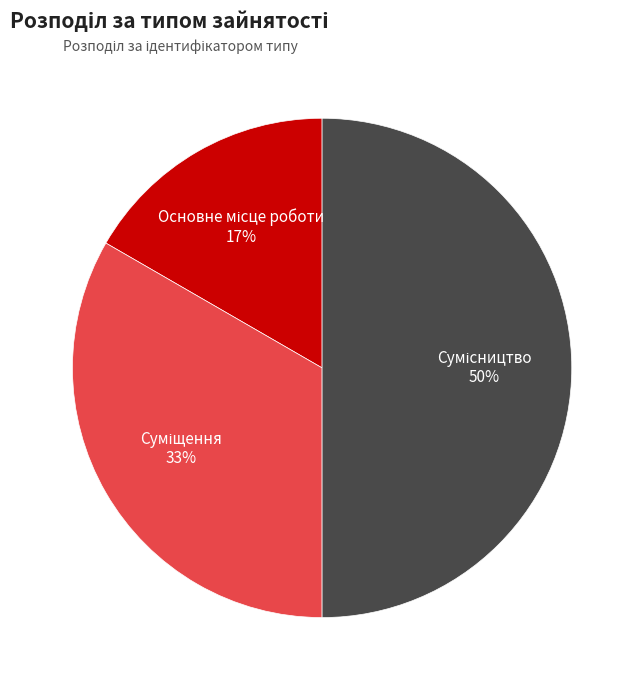

To the nearest percent, what is the average slice percentage?

33%